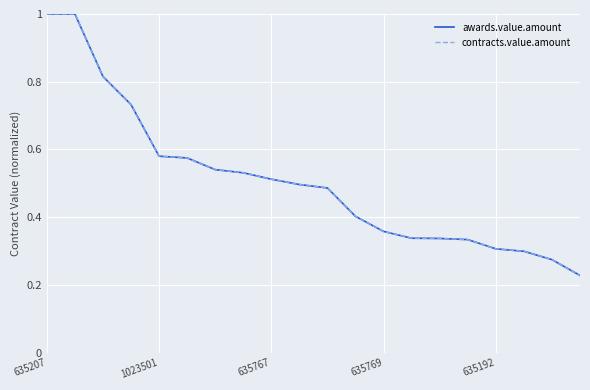

What is the label of the 11th point from the right?

9